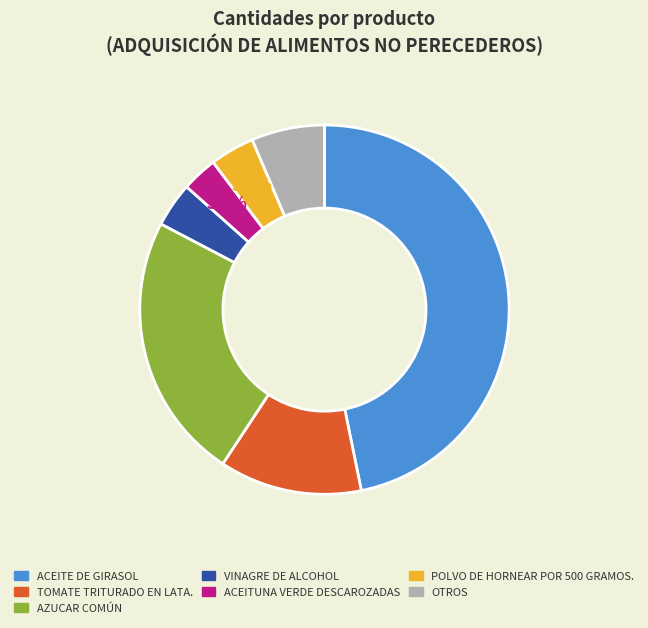

Is there any slice that represents more than half of the pie?

No